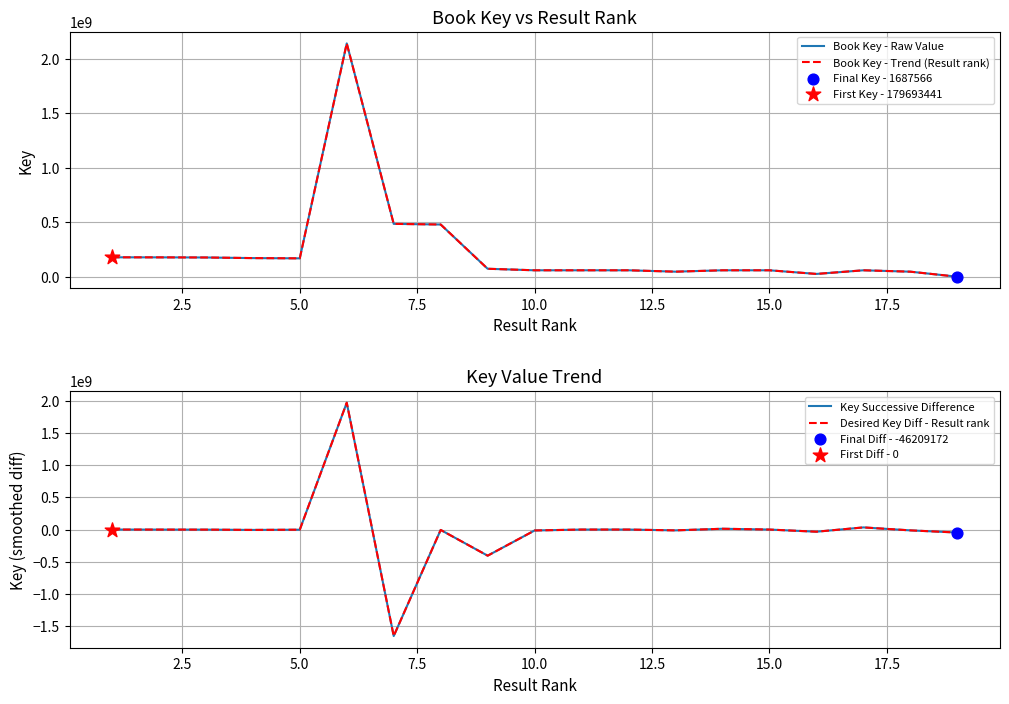

Which series has the largest Y range (max minus min)?

Key Successive Difference